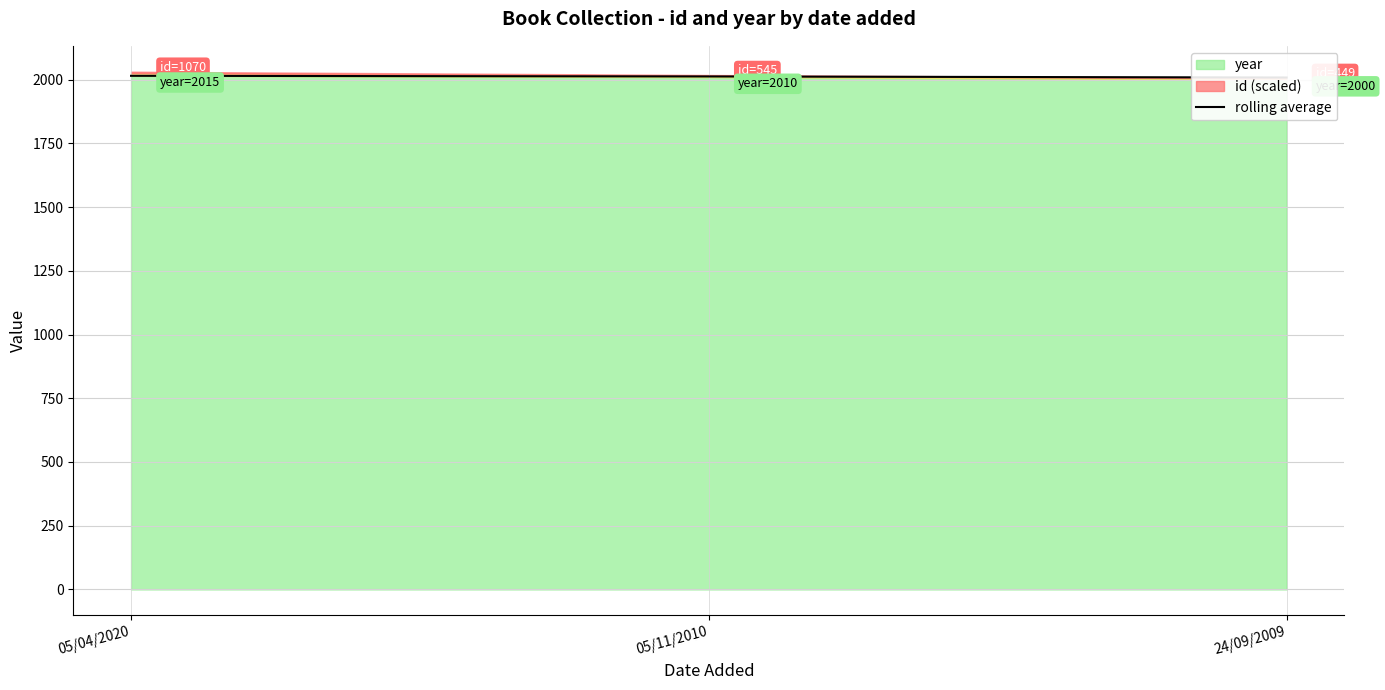

The chart shows a value of 2008.3 at 24/09/2009. True or false?

True